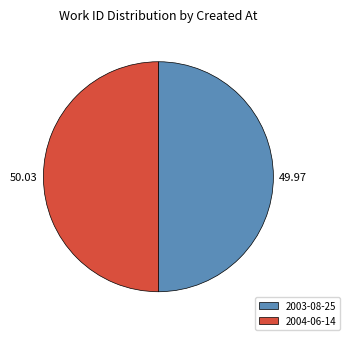

Do 50.03 and 49.97 together represent more than half of the pie?

Yes